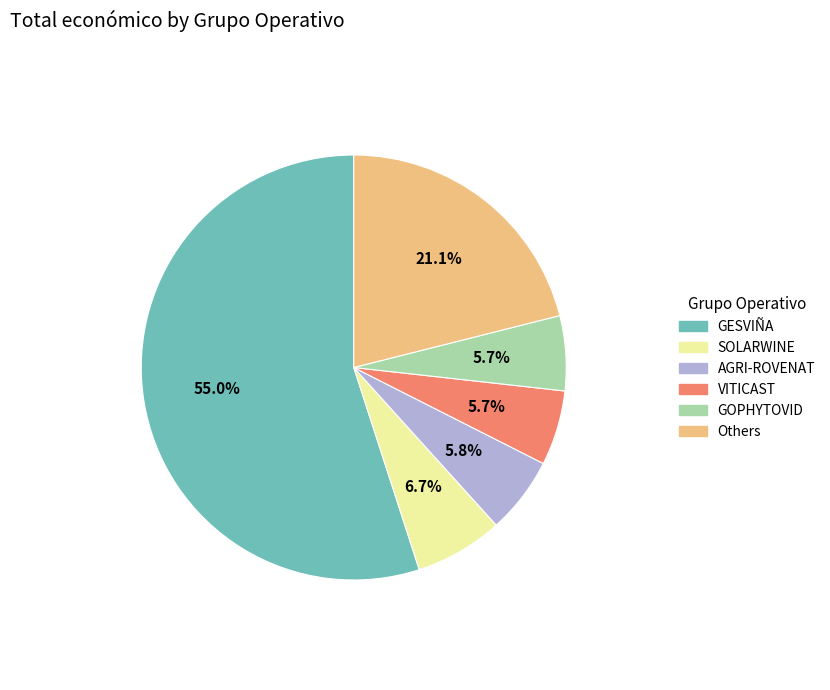

Does any single category account for the majority?

Yes